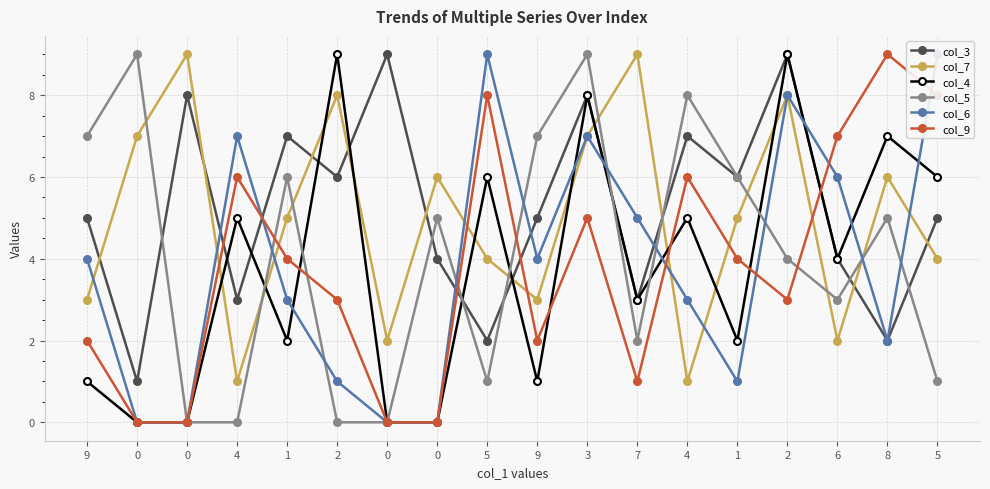

How many lines are shown in the chart?

6